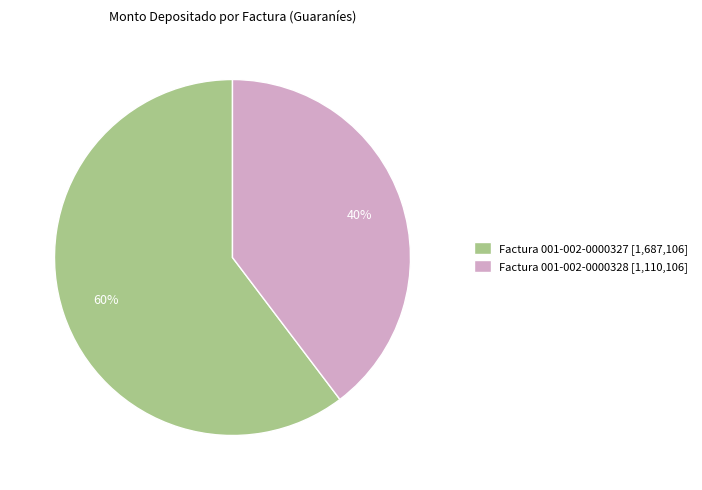

Do Factura 001-002-0000328 [1,110,106] and Factura 001-002-0000327 [1,687,106] together represent more than half of the pie?

Yes